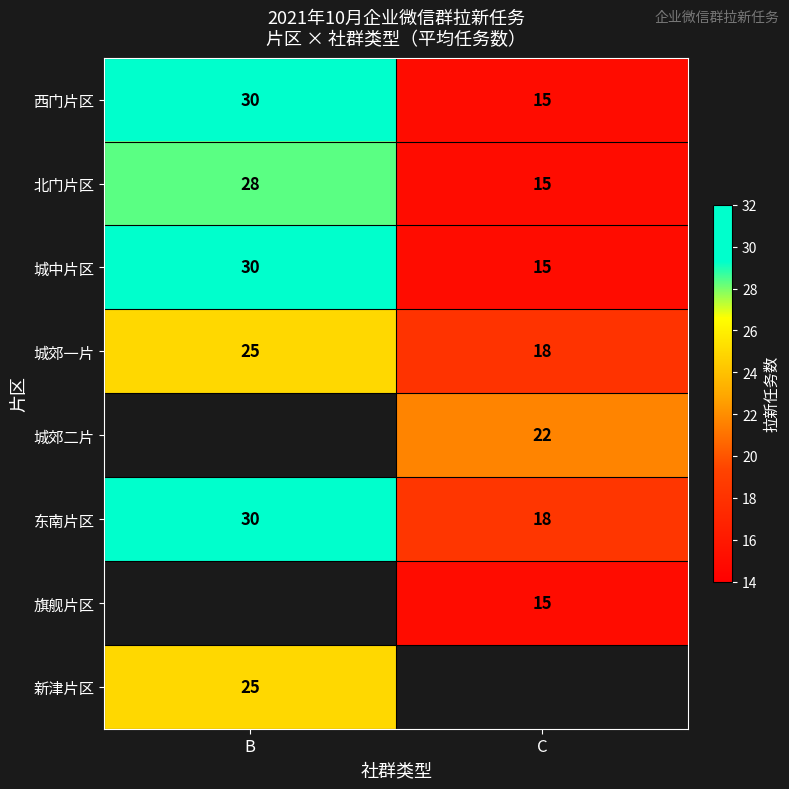

True or false: 城郊一片 has a value of 25 at B.

True